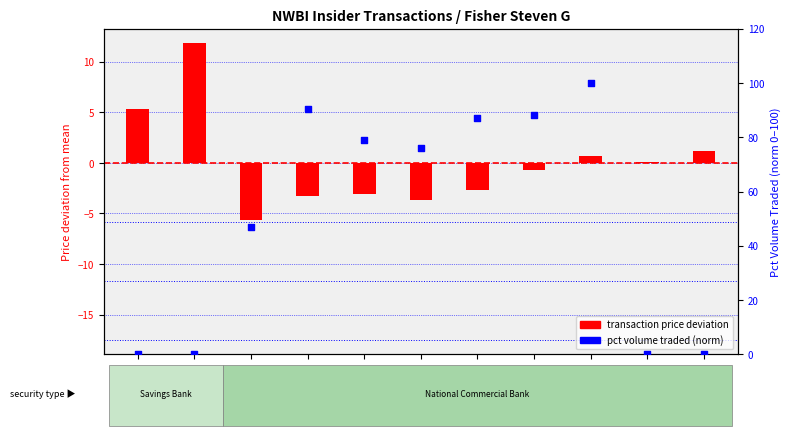

What are all the series names shown in the legend?

transaction price deviation, pct volume traded (norm)